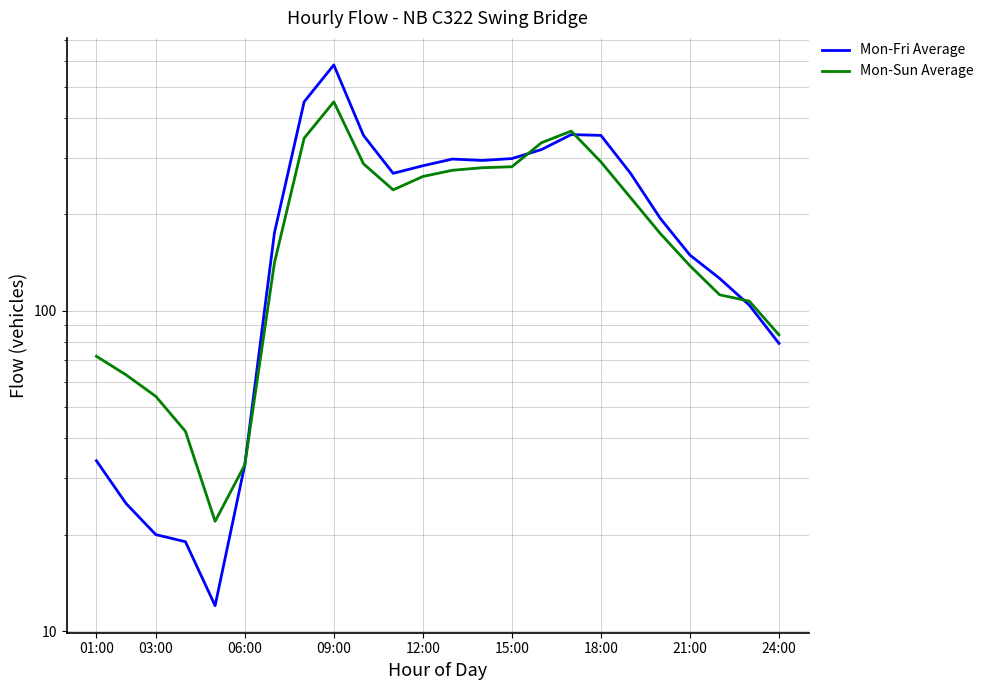

At how many categories does at least one series exceed 532?

1